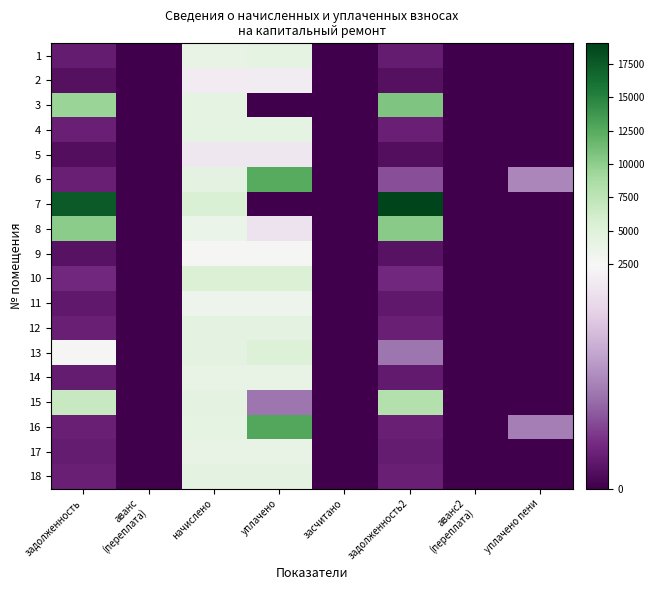

Reading right to left, list all the values displayed in this chart.

1: уплачено пени=0.0	аванс2
(переплата)=0.0	задолженность2=329.0	засчитано=0.0	уплачено=4250.1	начислено=3948.5	аванс
(переплата)=0.0	задолженность=329.0
2: уплачено пени=0.0	аванс2
(переплата)=0.0	задолженность2=185.0	засчитано=0.0	уплачено=2212.8	начислено=2220.5	аванс
(переплата)=0.0	задолженность=185.0
3: уплачено пени=0.0	аванс2
(переплата)=0.0	задолженность2=10699.2	засчитано=0.0	уплачено=0.0	начислено=4233.6	аванс
(переплата)=0.0	задолженность=9435.3
4: уплачено пени=0.0	аванс2
(переплата)=0.0	задолженность2=352.8	засчитано=0.0	уплачено=4218.9	начислено=4233.6	аванс
(переплата)=0.0	задолженность=352.8
5: уплачено пени=6.3	аванс2
(переплата)=0.0	задолженность2=179.3	засчитано=0.0	уплачено=2143.9	начислено=2151.4	аванс
(переплата)=0.0	задолженность=179.3
6: уплачено пени=1149.4	аванс2
(переплата)=0.0	задолженность2=724.5	засчитано=0.0	уплачено=12525.5	начислено=4345.9	аванс
(переплата)=0.0	задолженность=362.2
7: уплачено пени=0.0	аванс2
(переплата)=0.0	задолженность2=19054.6	засчитано=0.0	уплачено=0.0	начислено=5581.4	аванс
(переплата)=0.0	задолженность=17585.7
8: уплачено пени=0.0	аванс2
(переплата)=0.0	задолженность2=10306.5	засчитано=0.0	уплачено=2088.7	начислено=3602.9	аванс
(переплата)=0.0	задолженность=10101.2
9: уплачено пени=0.0	аванс2
(переплата)=0.0	задолженность2=216.0	засчитано=0.0	уплачено=2583.0	начислено=2592.0	аванс
(переплата)=0.0	задолженность=216.0
10: уплачено пени=0.0	аванс2
(переплата)=0.0	задолженность2=455.8	засчитано=0.0	уплачено=5450.1	начислено=5469.1	аванс
(переплата)=0.0	задолженность=455.8
11: уплачено пени=0.0	аванс2
(переплата)=0.0	задолженность2=290.9	засчитано=0.0	уплачено=3478.4	начислено=3490.6	аванс
(переплата)=0.0	задолженность=290.9
12: уплачено пени=0.0	аванс2
(переплата)=0.0	задолженность2=366.5	засчитано=0.0	уплачено=4382.5	начислено=4397.8	аванс
(переплата)=0.0	задолженность=366.5
13: уплачено пени=0.0	аванс2
(переплата)=0.0	задолженность2=1006.9	засчитано=0.0	уплачено=5195.8	начислено=4371.8	аванс
(переплата)=0.0	задолженность=2504.8
14: уплачено пени=0.0	аванс2
(переплата)=0.0	задолженность2=312.5	засчитано=0.0	уплачено=3970.0	начислено=3965.8	аванс
(переплата)=0.0	задолженность=321.1
15: уплачено пени=0.0	аванс2
(переплата)=0.0	задолженность2=8160.3	засчитано=0.0	уплачено=1000.0	начислено=4337.3	аванс
(переплата)=0.0	задолженность=6925.4
16: уплачено пени=1073.6	аванс2
(переплата)=0.0	задолженность2=355.7	засчитано=0.0	уплачено=12745.2	начислено=4268.2	аванс
(переплата)=0.0	задолженность=355.7
17: уплачено пени=0.0	аванс2
(переплата)=0.0	задолженность2=331.2	засчитано=0.0	уплачено=3960.6	начислено=3974.4	аванс
(переплата)=0.0	задолженность=331.2
18: уплачено пени=0.0	аванс2
(переплата)=0.0	задолженность2=362.9	засчитано=0.0	уплачено=4339.4	начислено=4354.6	аванс
(переплата)=0.0	задолженность=362.9